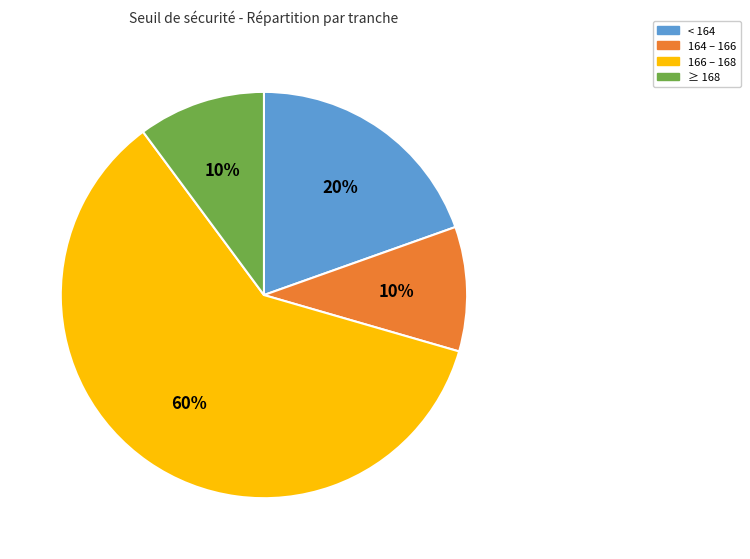

What is the ratio of the value at < 164 to the value at 164 – 166?

2.0